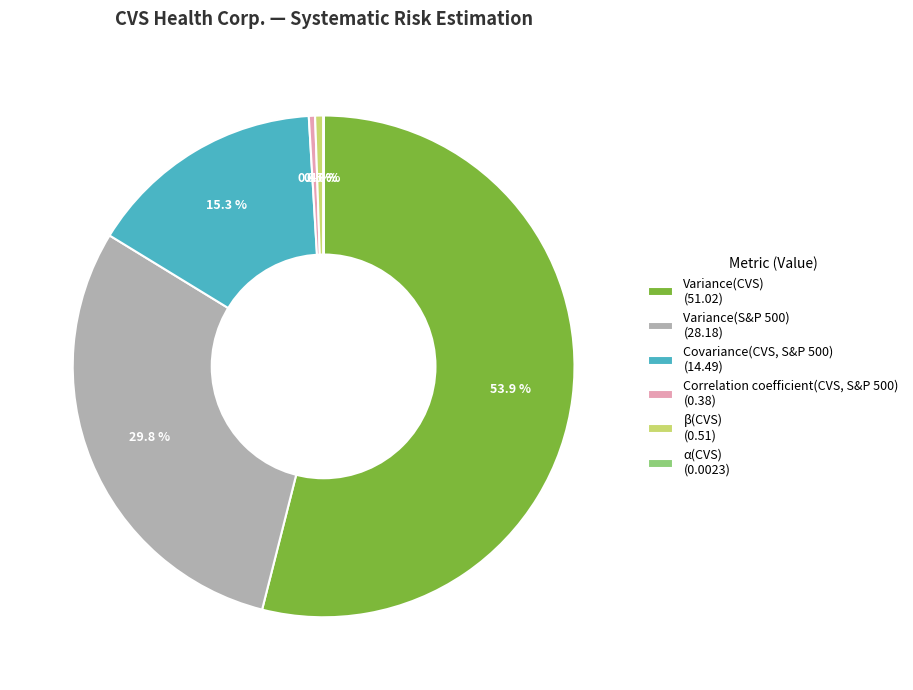

To the nearest percent, what percentage of the pie is Variance(S&P 500)?

30%